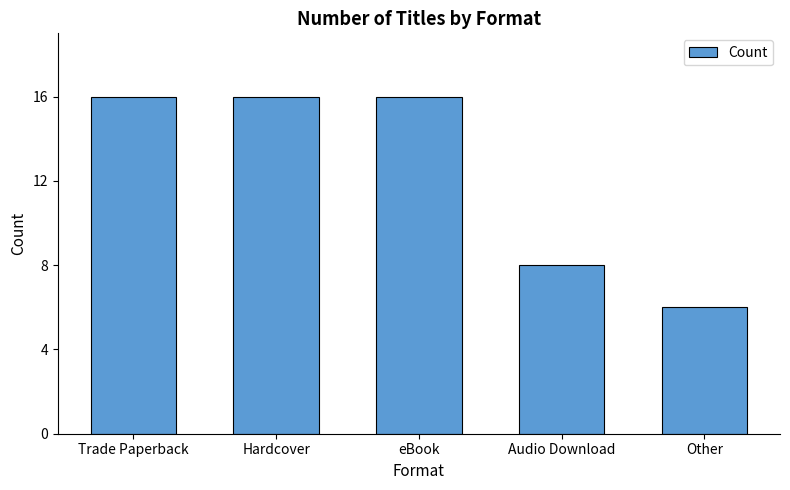

Count the values in the range 8 to 16.

4